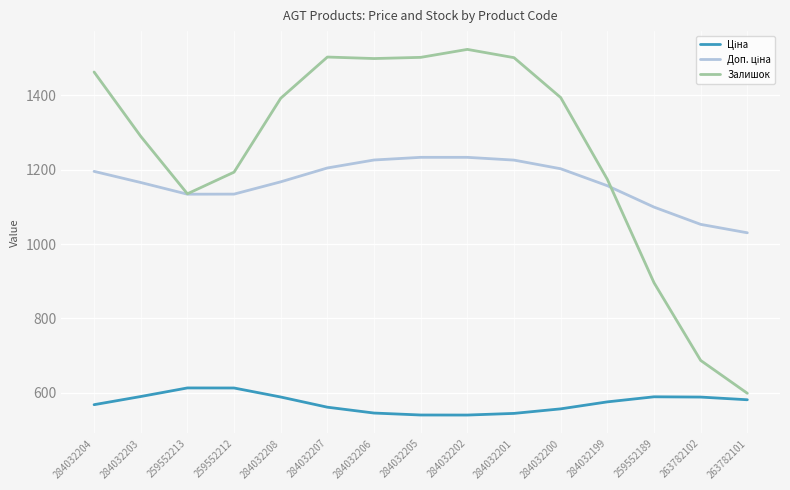

The Залишок series shows 1462.8 at 284032204. True or false?

True